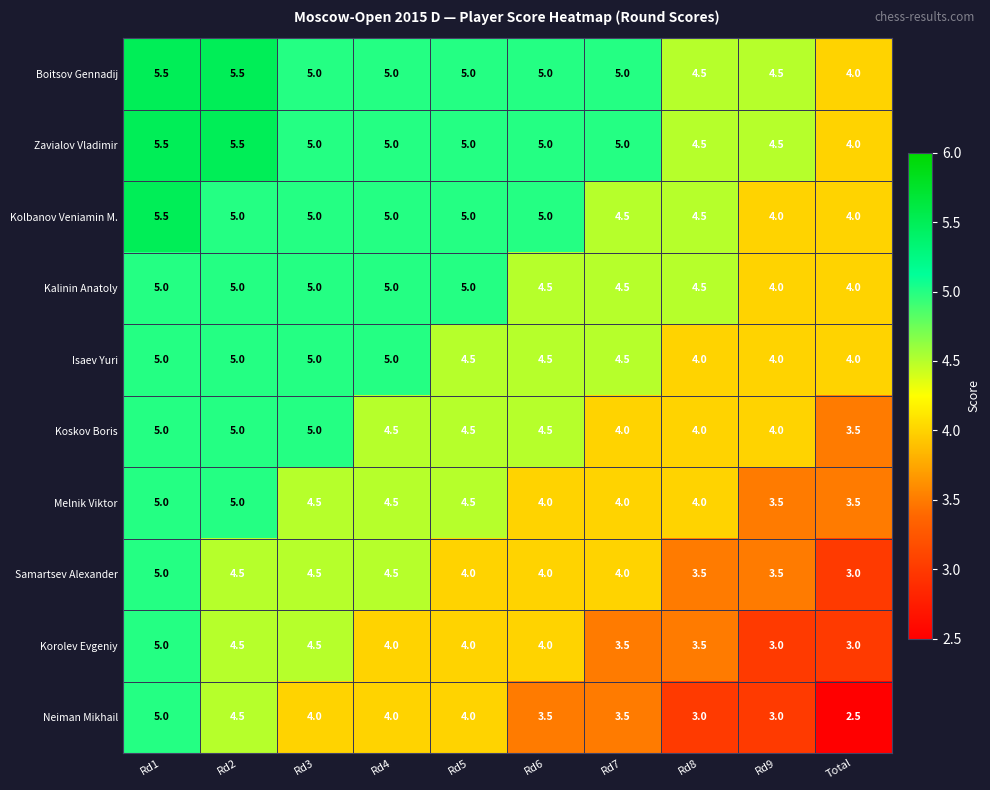

Read the Koskov Boris value at Rd1.

5.0